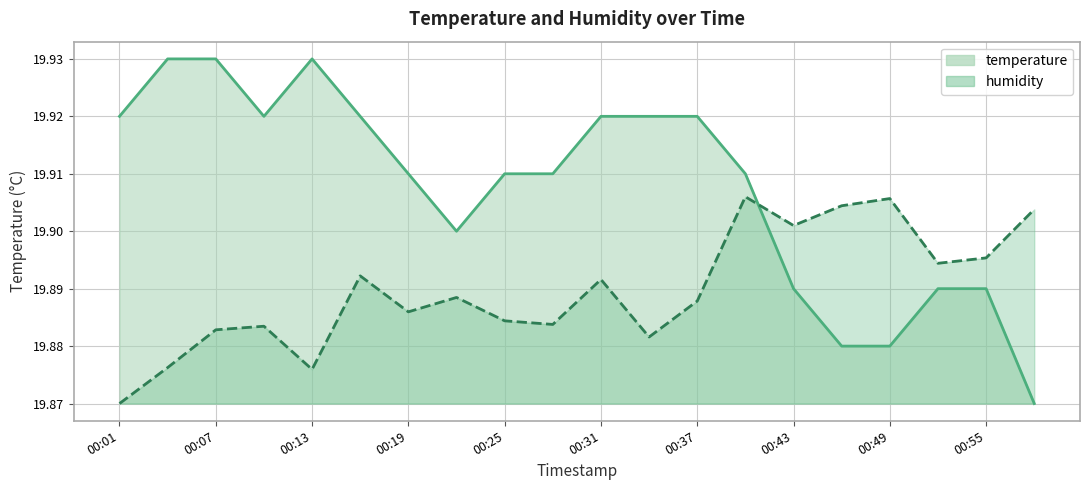

The temperature series shows 19.9 at 00:55. True or false?

True